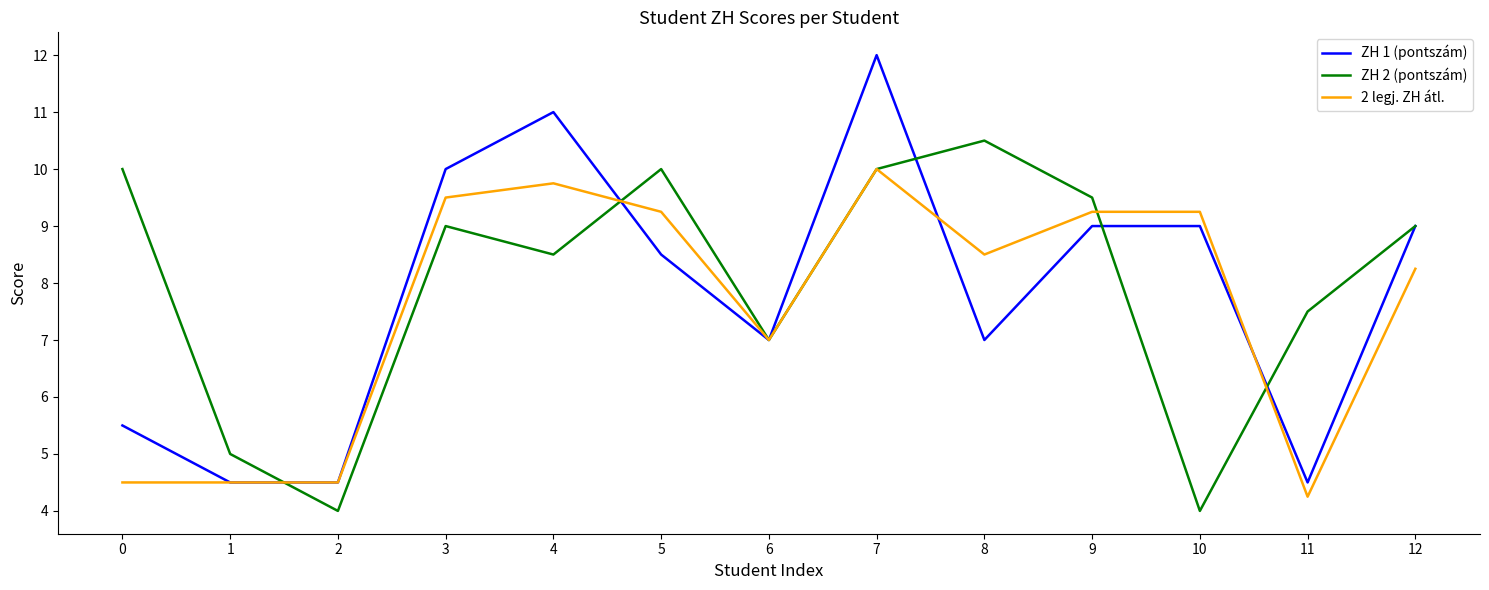

What is the average value of the ZH 2 (pontszám) series?

8.0